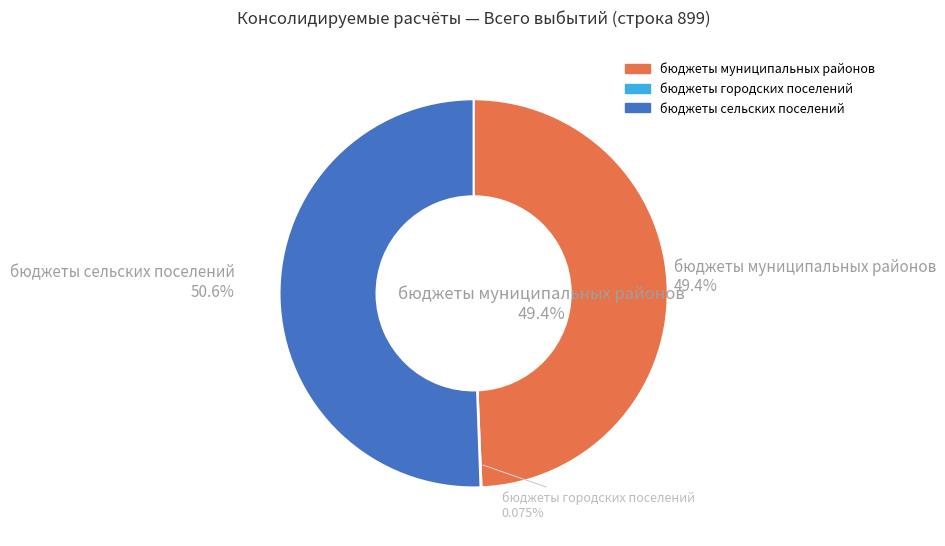

What is the change in value from бюджеты муниципальных районов to бюджеты сельских поселений?

+114713.5